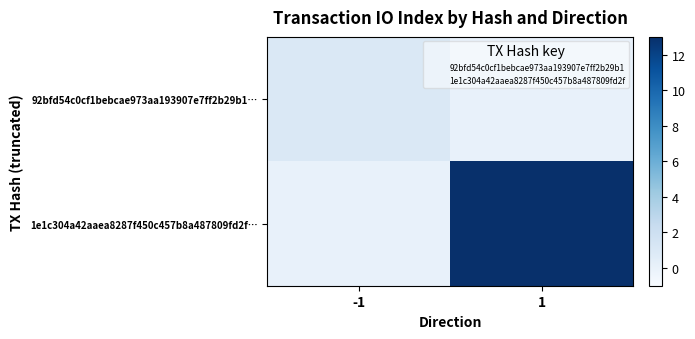

Which category has the lowest value across all series?

1